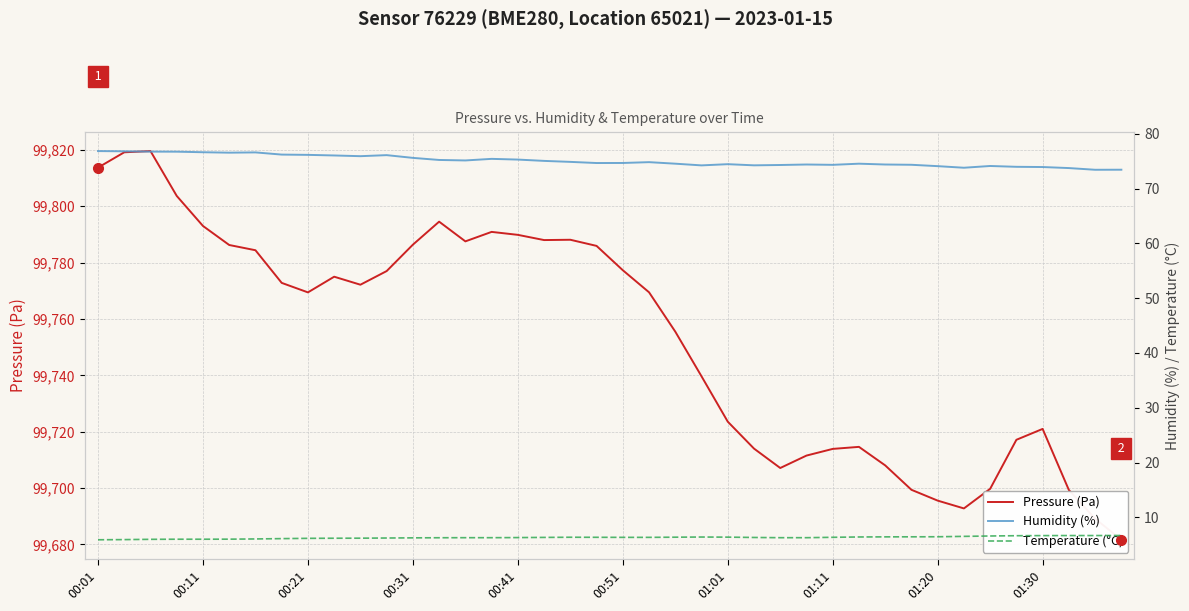

True or false: Pressure (Pa) and Temperature (°C) cross at least once.

False